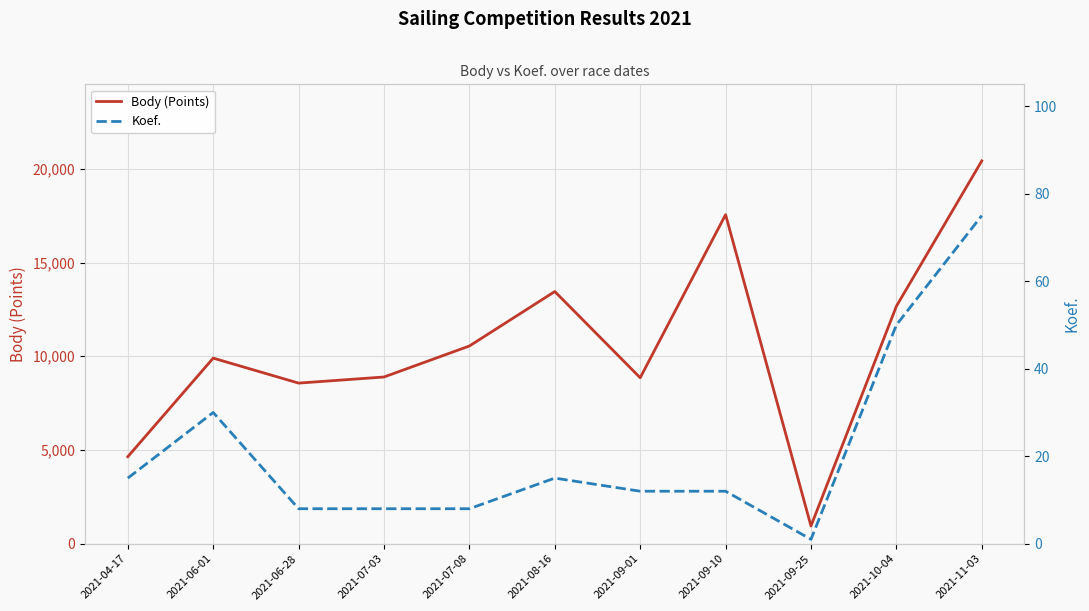

True or false: Koef. and Body (Points) cross at least once.

False